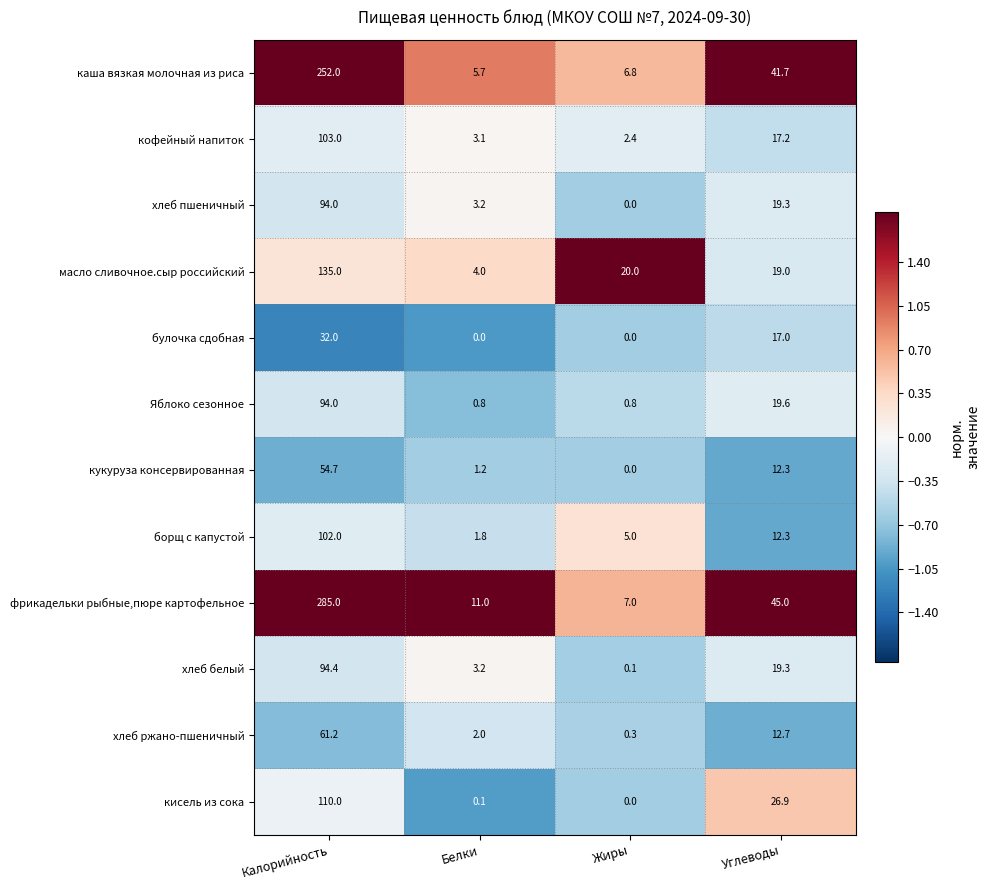

What is the approximate value of Яблоко сезонное at Калорийность?

94.0